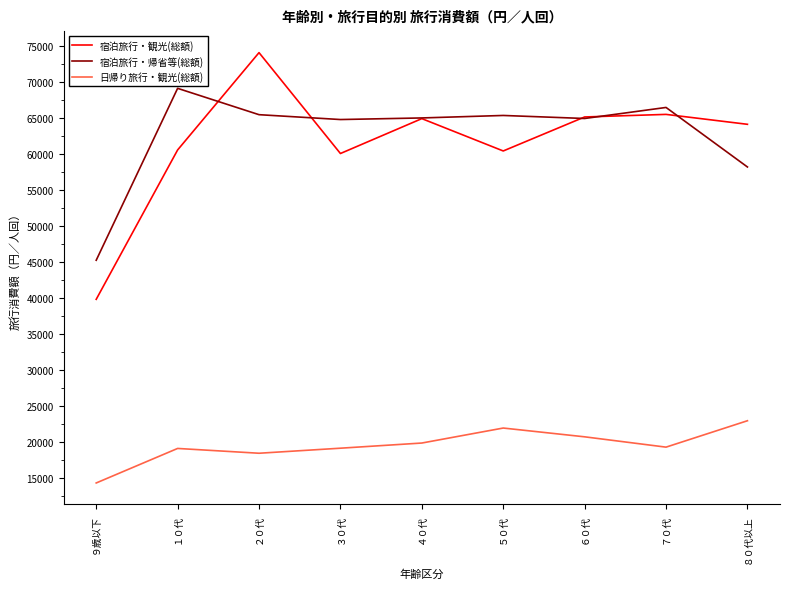

True or false: 日帰り旅行・観光(総額) and 宿泊旅行・帰省等(総額) cross at least once.

False